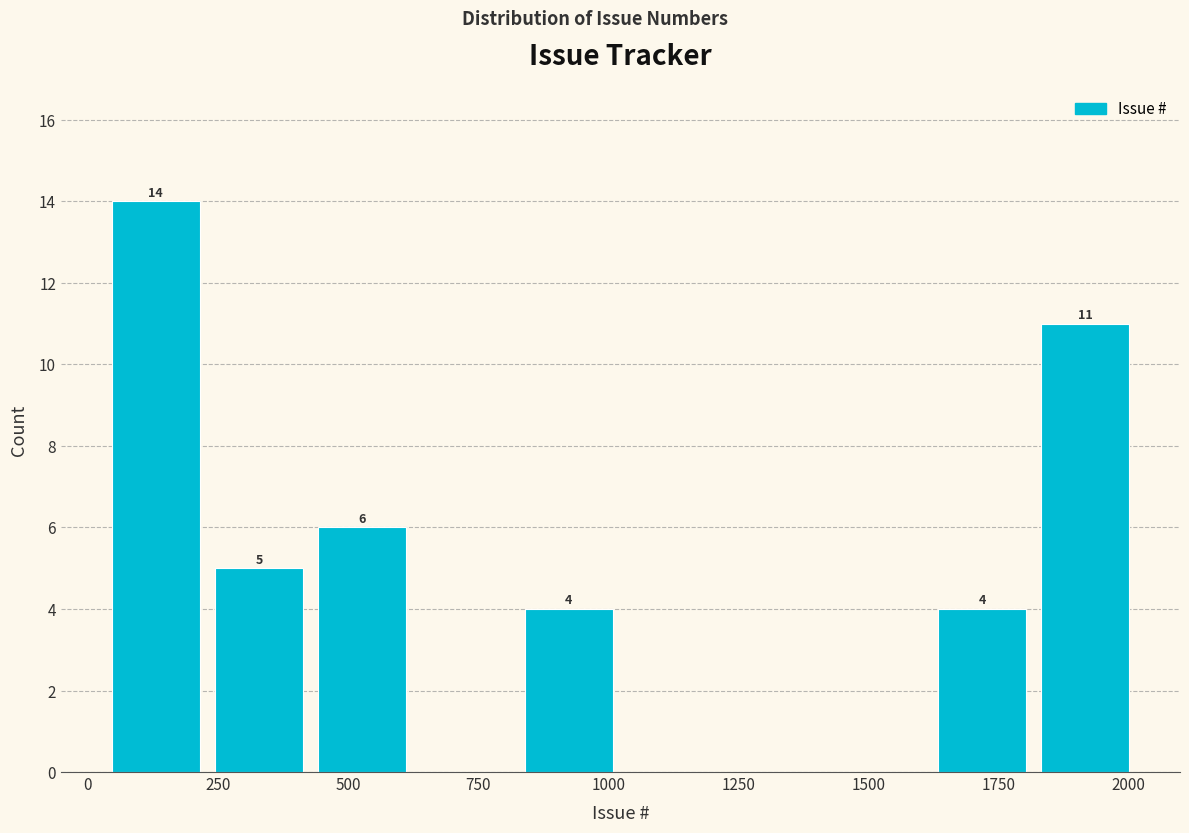

Read against the x-axis, roughly where is the centre of the tallest bar?

150